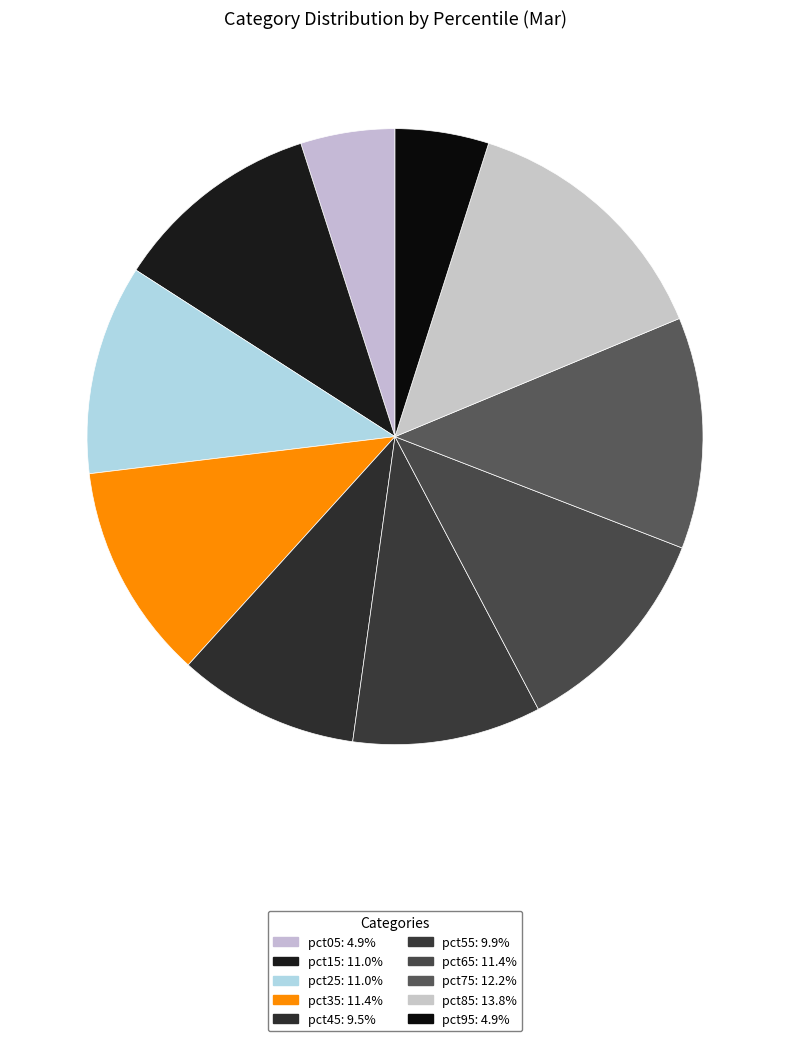

What portion of the pie excludes pct65?

88.6%